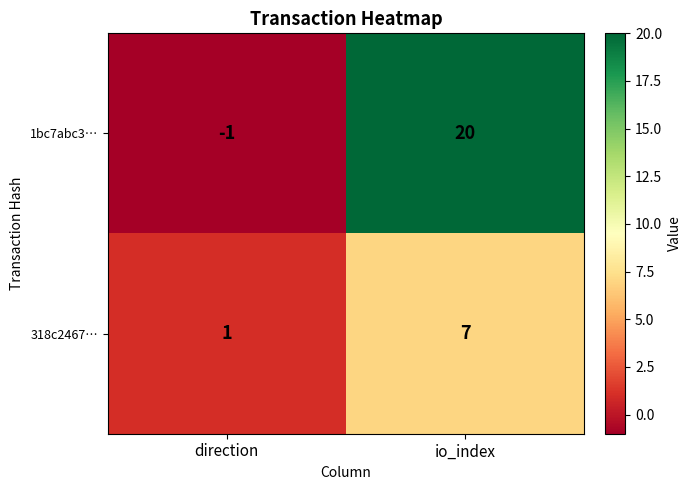

At which category is the sum across all series the highest?

io_index